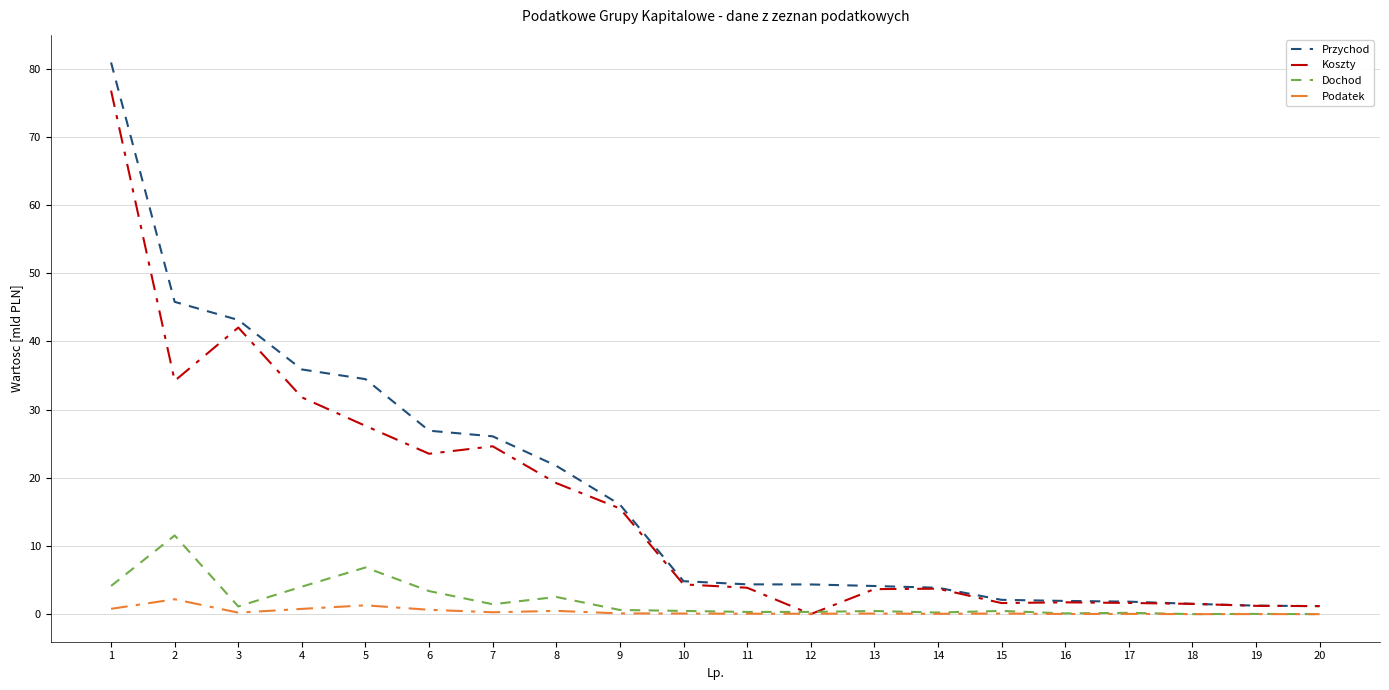

The value of Dochod at 3 is 1.1. True or false?

True